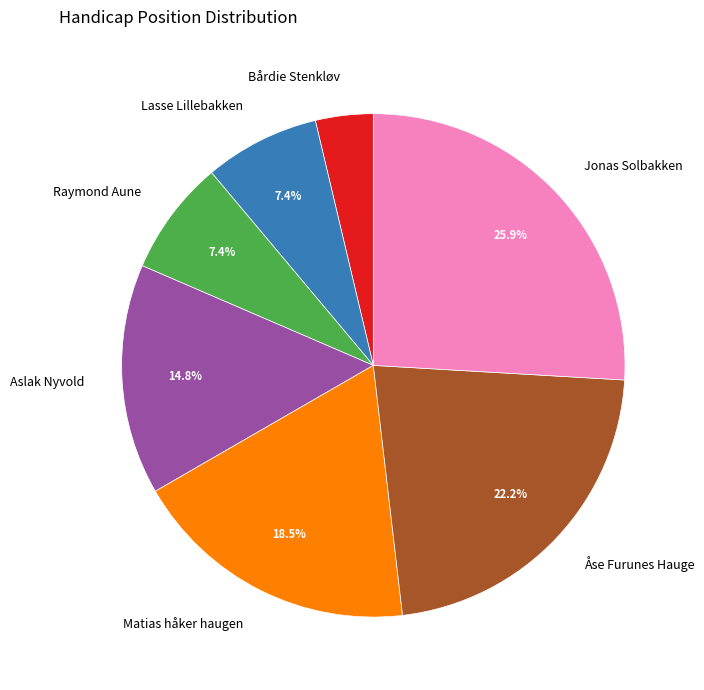

Is the sum of Lasse Lillebakken and Raymond Aune greater than half?

No